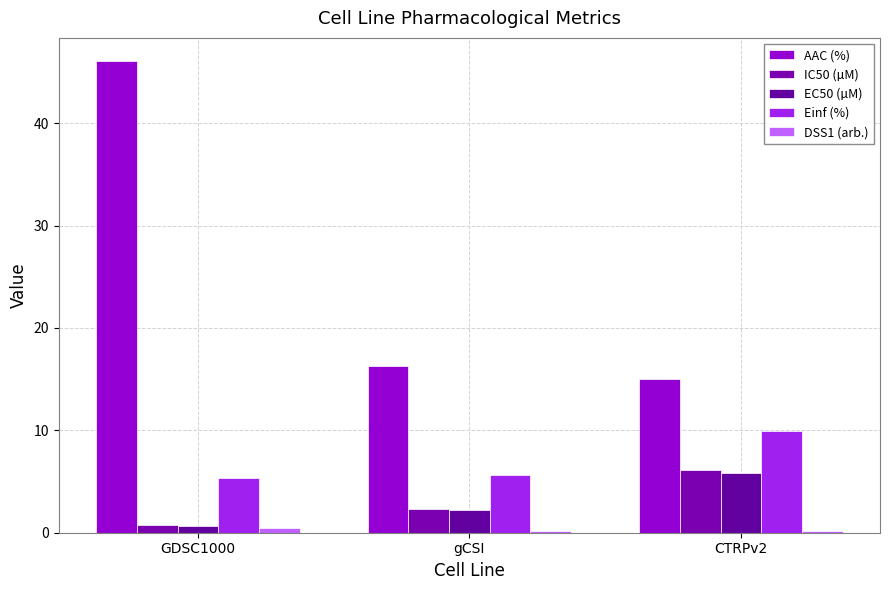

How many distinct data groups are displayed?

5